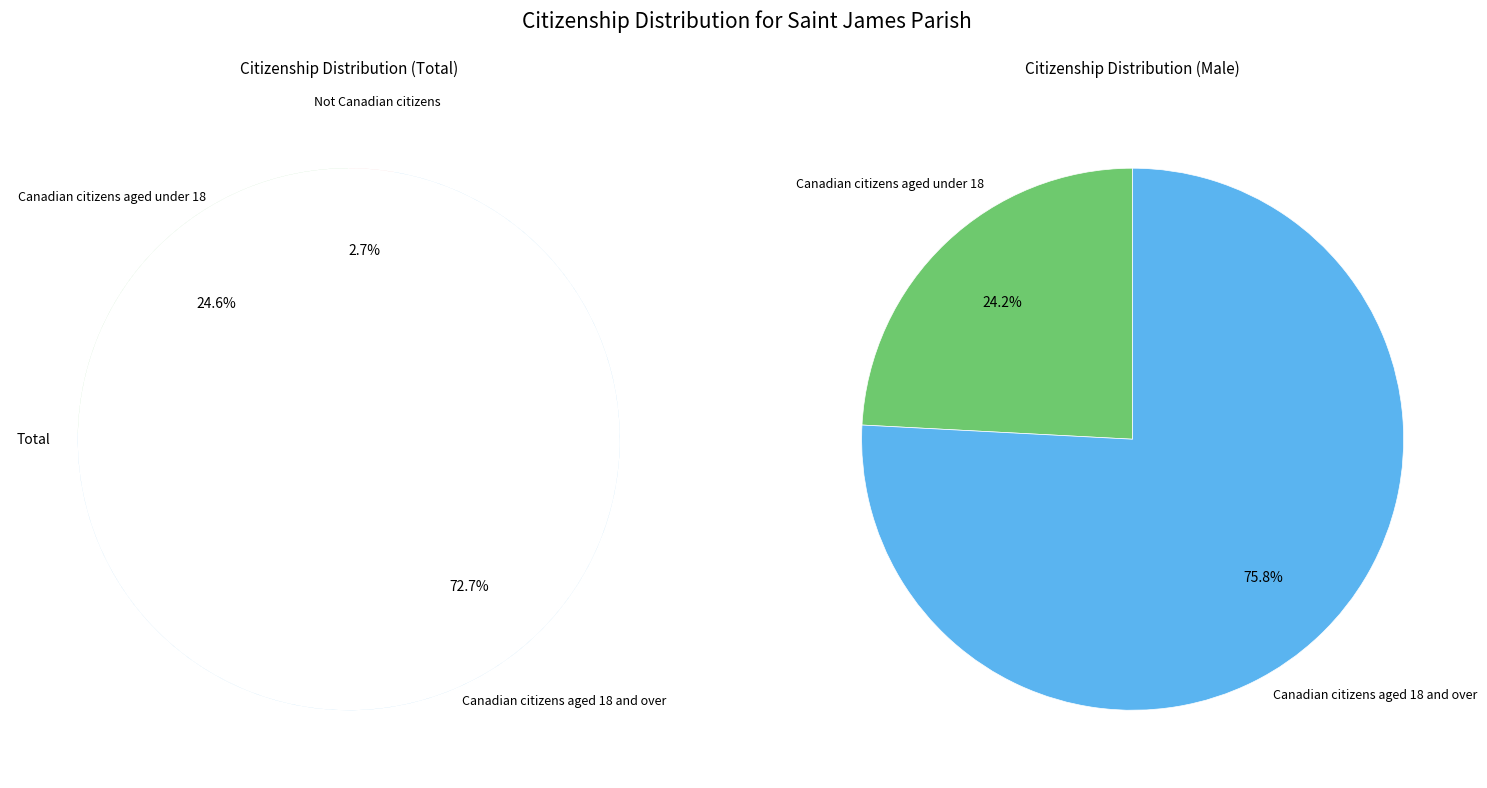

Is there a majority slice in this chart?

Yes